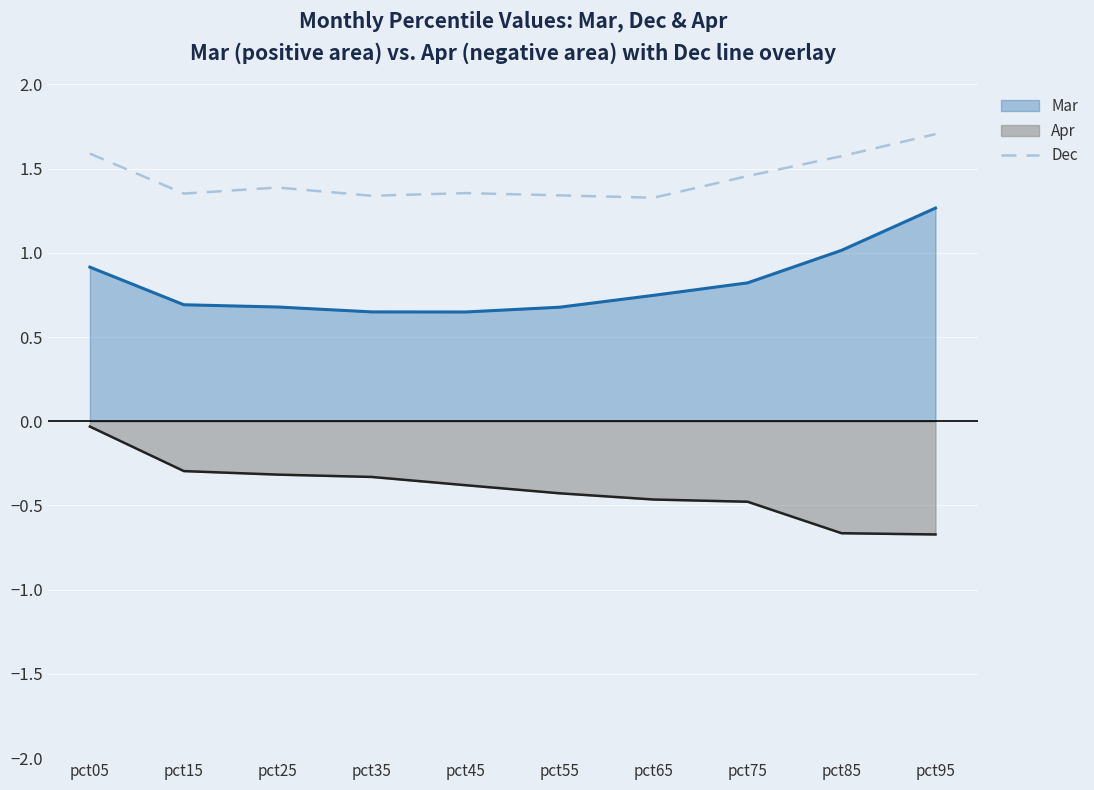

Does the chart display data point markers on the line(s)?

No